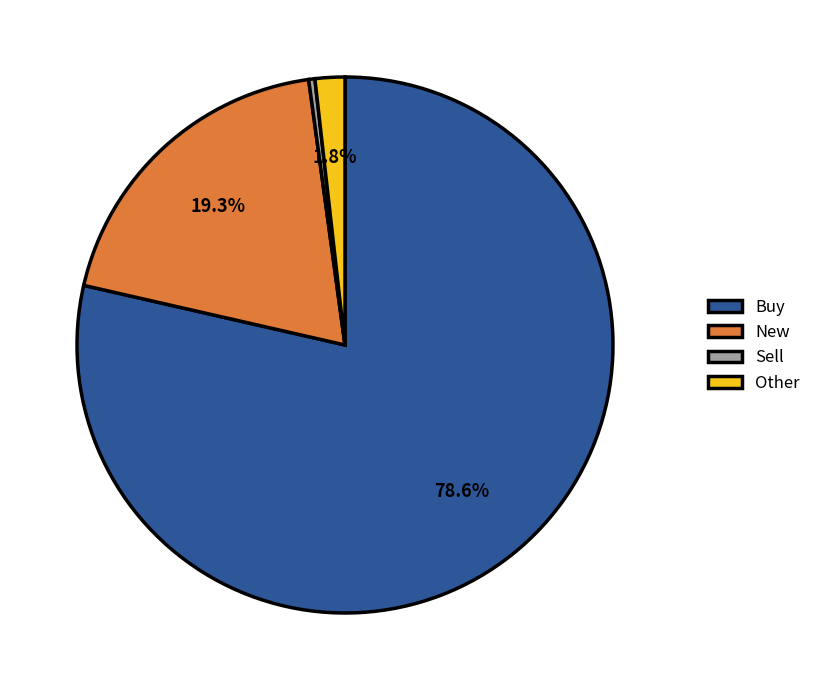

What is the ratio of the value at New to the value at Buy?

0.2